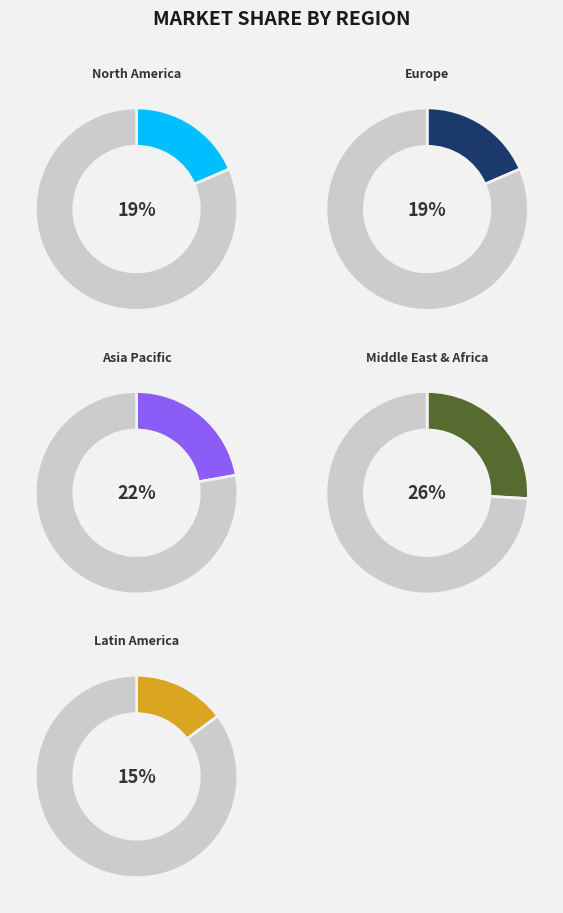

Is there a majority slice in this chart?

No